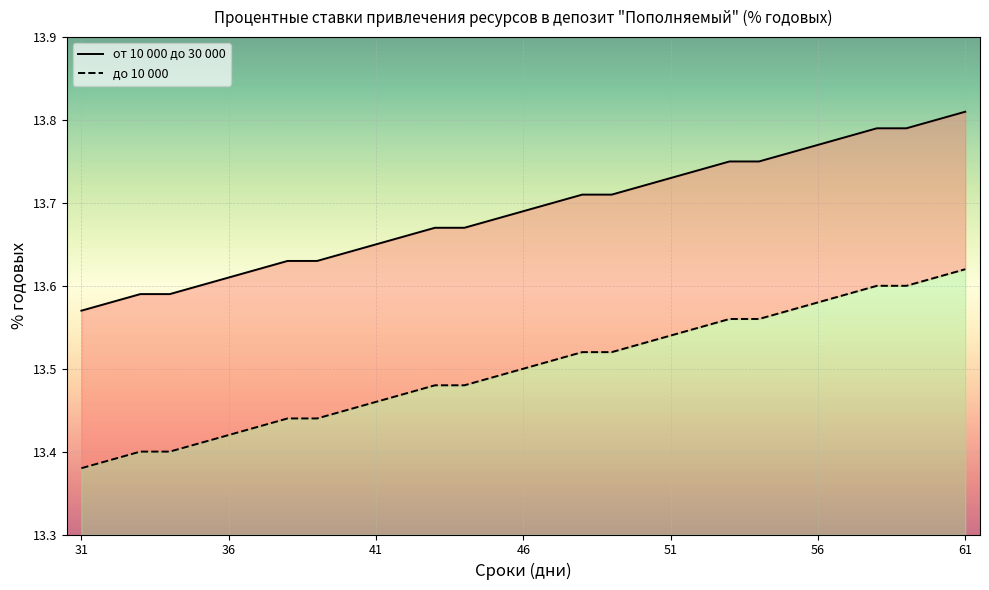

The value of до 10 000 (линия) at 41 is 19.5. True or false?

False